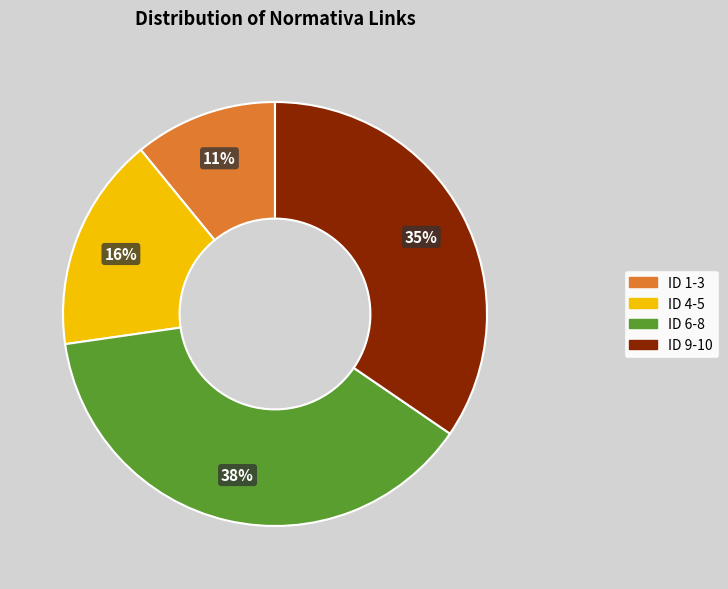

To the nearest percent, what is the difference between the largest and smallest slice percentages?

27%